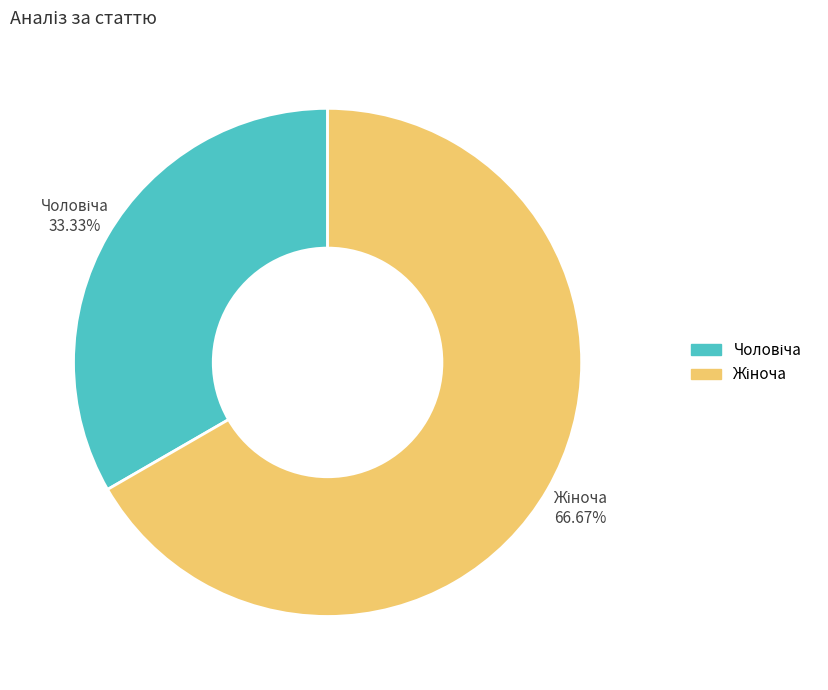

Count the number of slices in the pie.

2